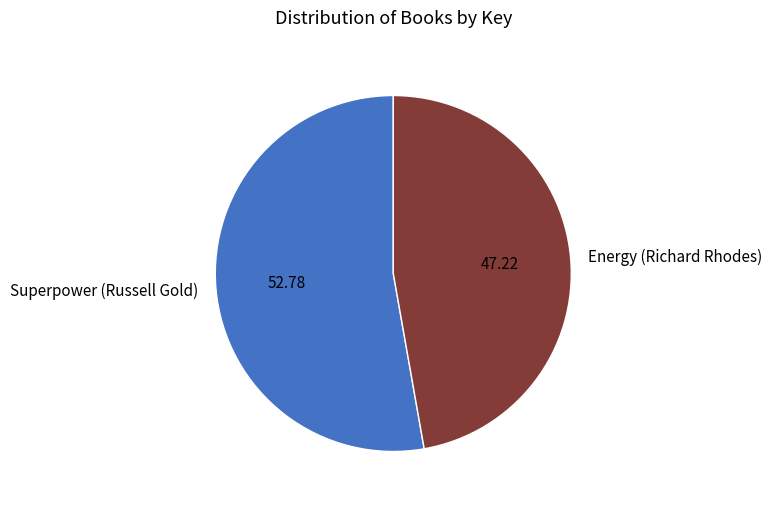

Is the sum of Superpower (Russell Gold) and Energy (Richard Rhodes) greater than half?

Yes